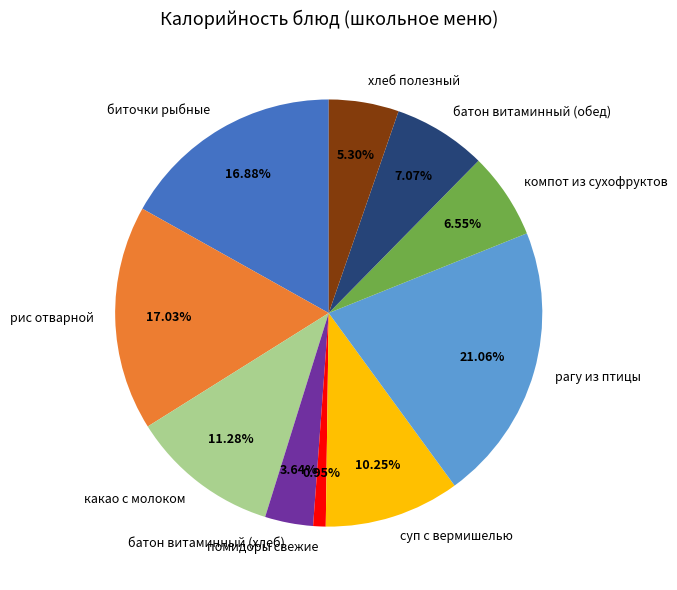

Is it true that рис отварной is 28% of the pie?

False